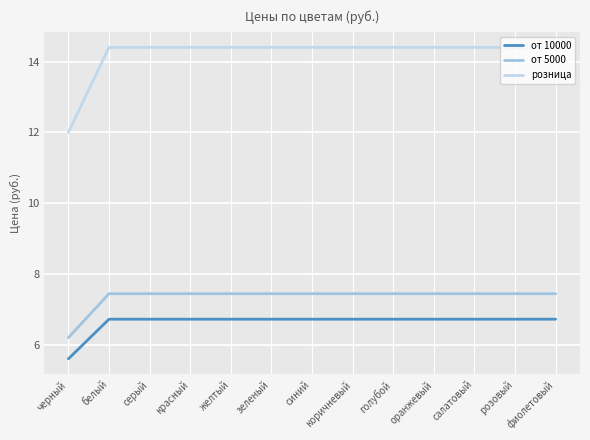

True or false: от 5000 and розница intersect in this chart.

False